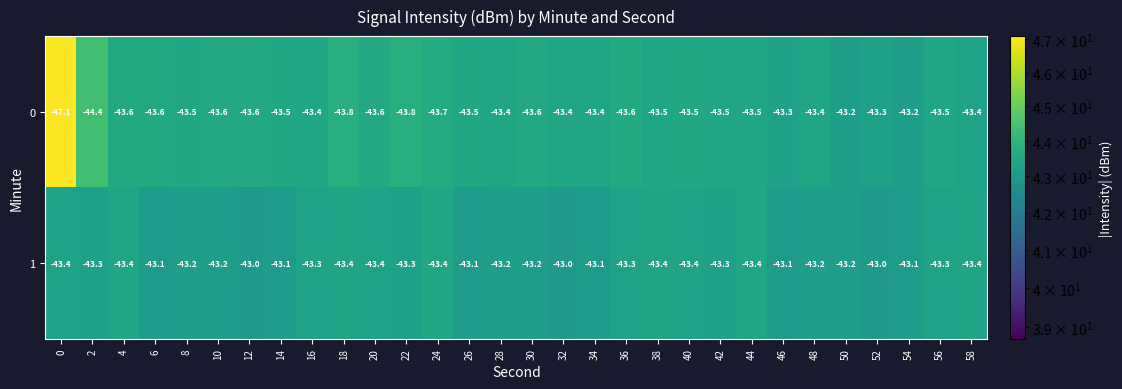

What is the sum of all 1 values?

-1297.2